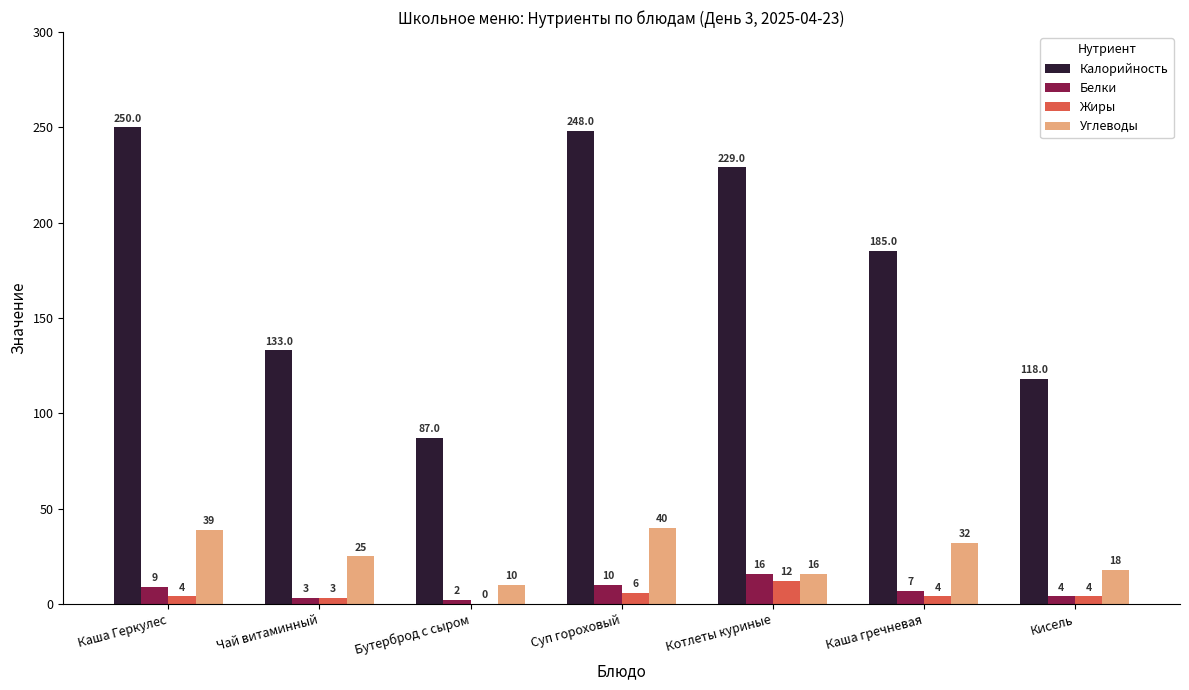

How many series are shown in this chart?

4